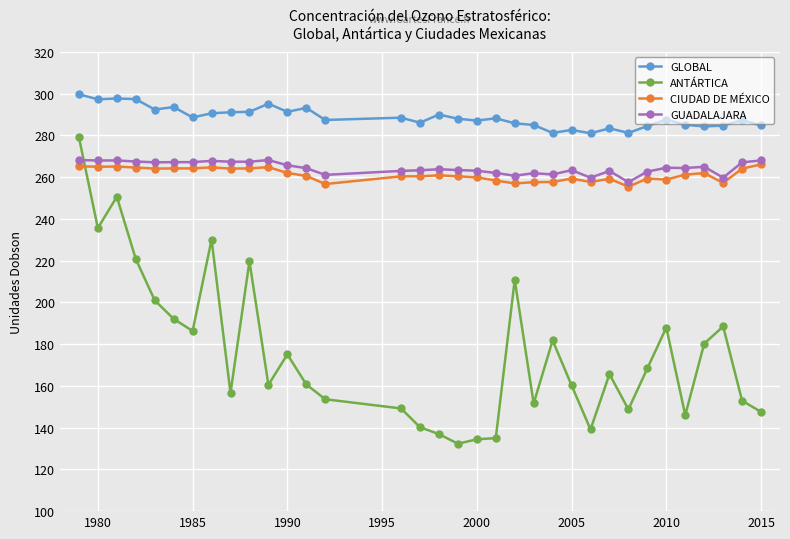

True or false: GUADALAJARA and CIUDAD DE MÉXICO cross at least once.

False